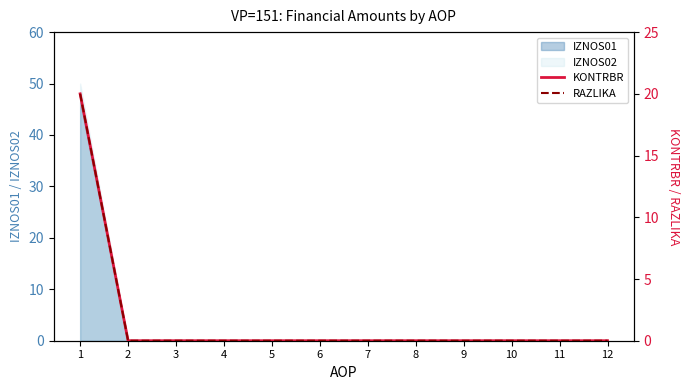

Which has a higher value, 6 or 4?

6